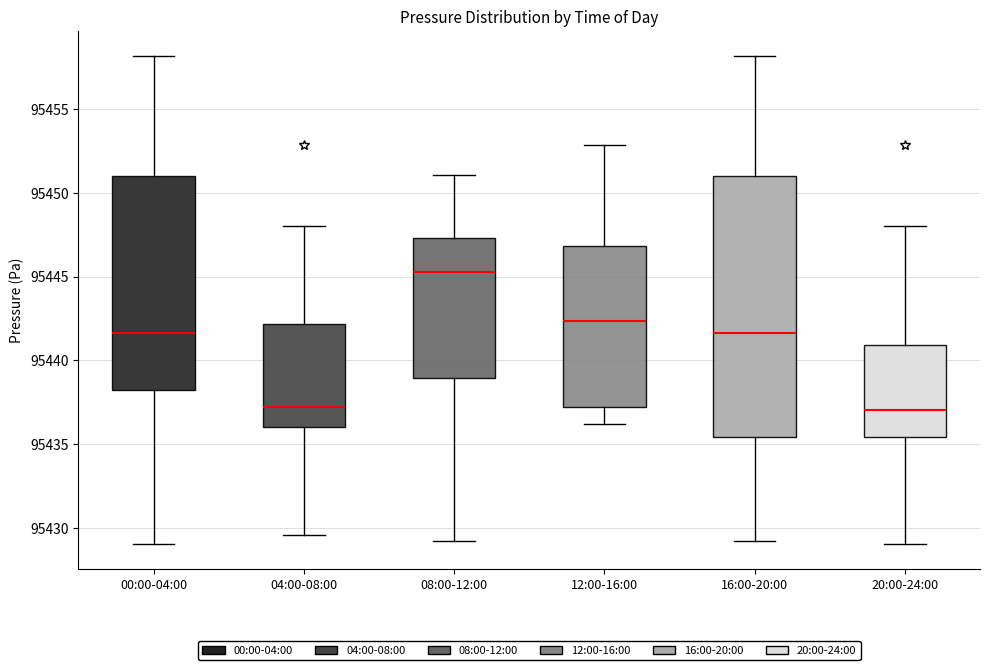

Reading left to right, transcribe this box plot: for each box, give where its median line is, the range the box spans, and where its two whiskers end, as read against the y-axis. The values are not printed on the chart, so give them approximately, as read against the axis.

00:00-04:00: median 95441.5, box 95438.0 to 95451.0, whiskers 95429.0 to 95458.0
04:00-08:00: median 95437.0, box 95436.0 to 95442.0, whiskers 95429.5 to 95448.0
08:00-12:00: median 95445.5, box 95439.0 to 95447.5, whiskers 95429.0 to 95451.0
12:00-16:00: median 95442.5, box 95437.0 to 95447.0, whiskers 95436.0 to 95453.0
16:00-20:00: median 95441.5, box 95435.5 to 95451.0, whiskers 95429.0 to 95458.0
20:00-24:00: median 95437.0, box 95435.5 to 95441.0, whiskers 95429.0 to 95448.0